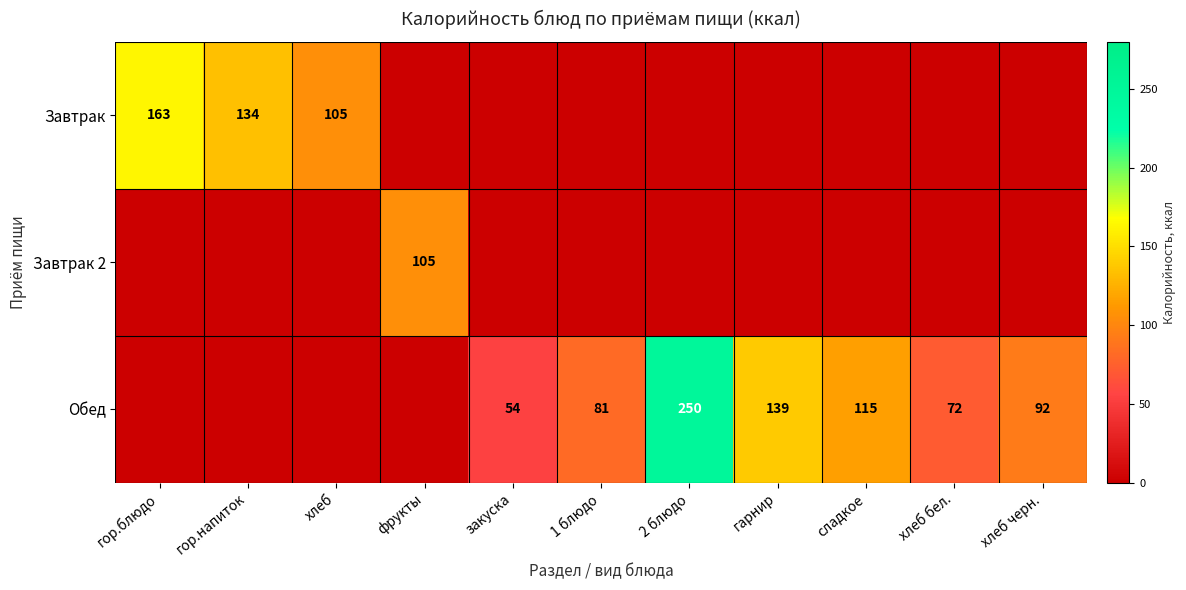

Is it true that Обед equals 15 at закуска?

False